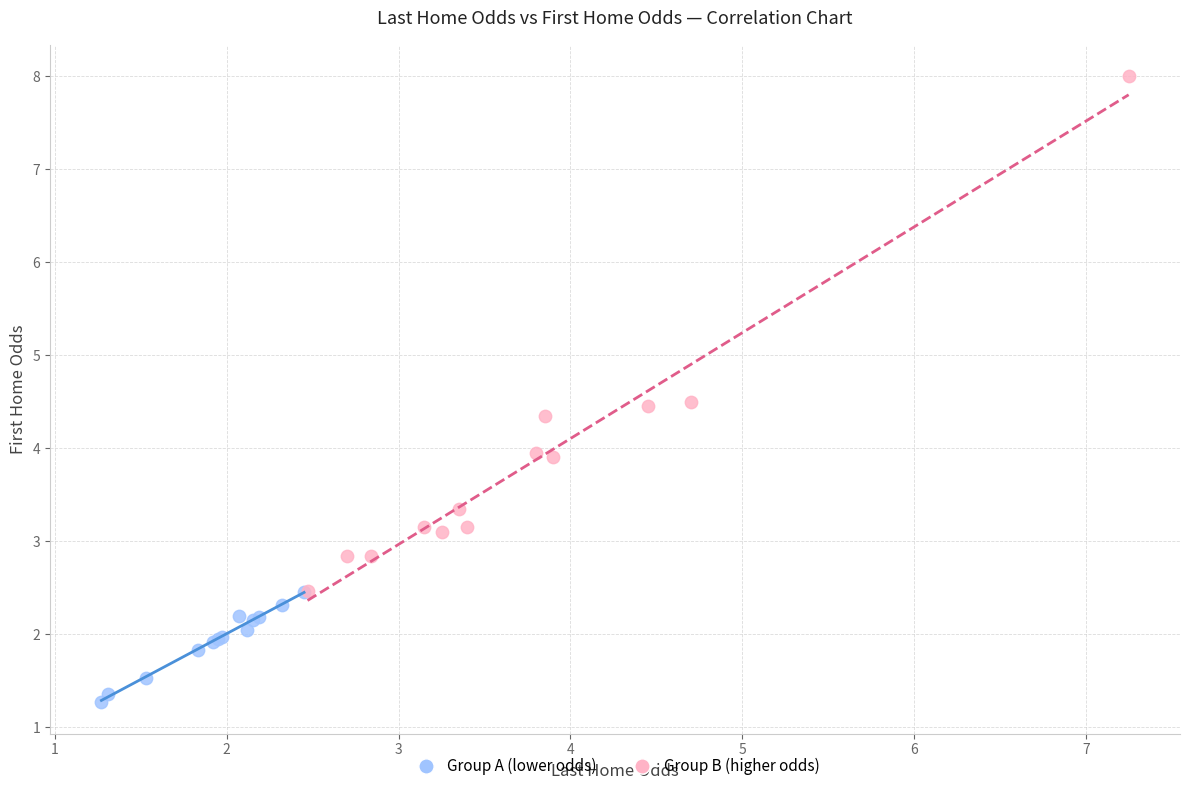

What are all the series names shown in the legend?

Group A (lower odds), Group B (higher odds)